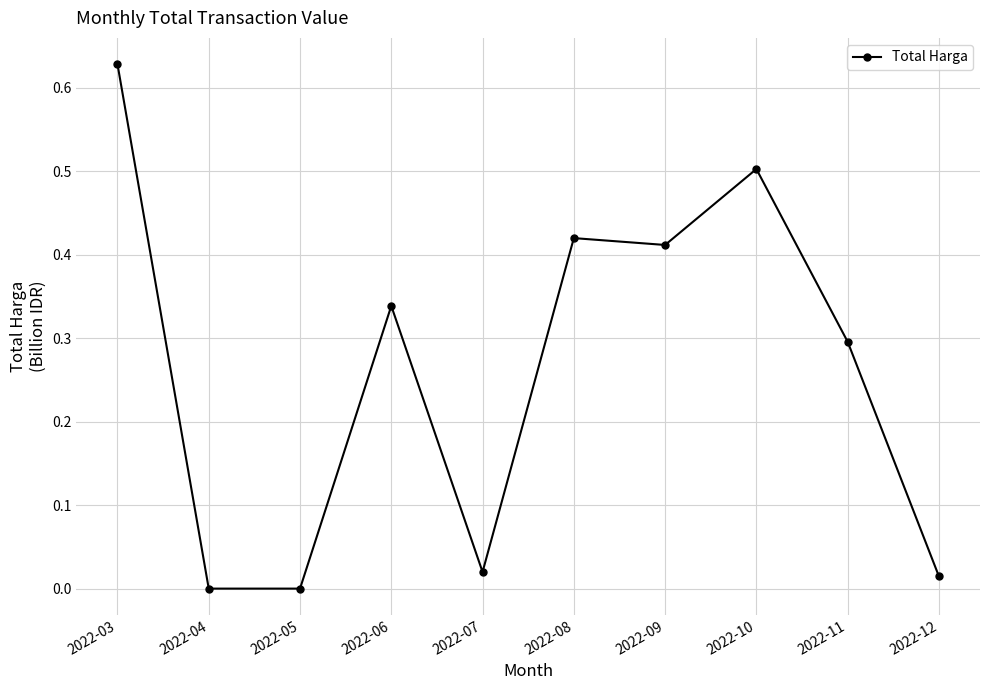

Count the number of data series in this chart.

1